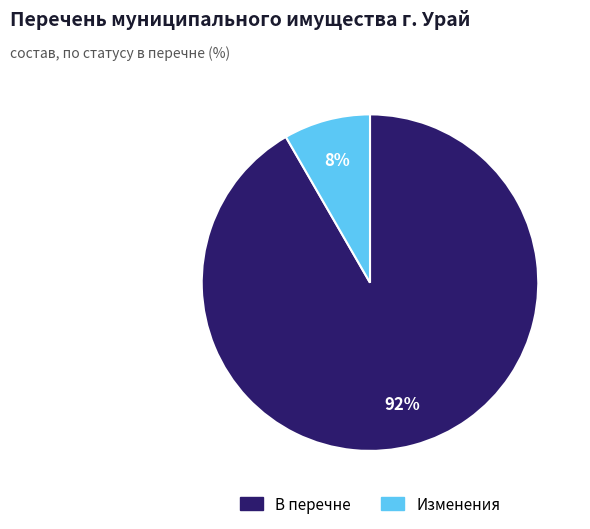

Which slice represents more than half of the pie?

В перечне